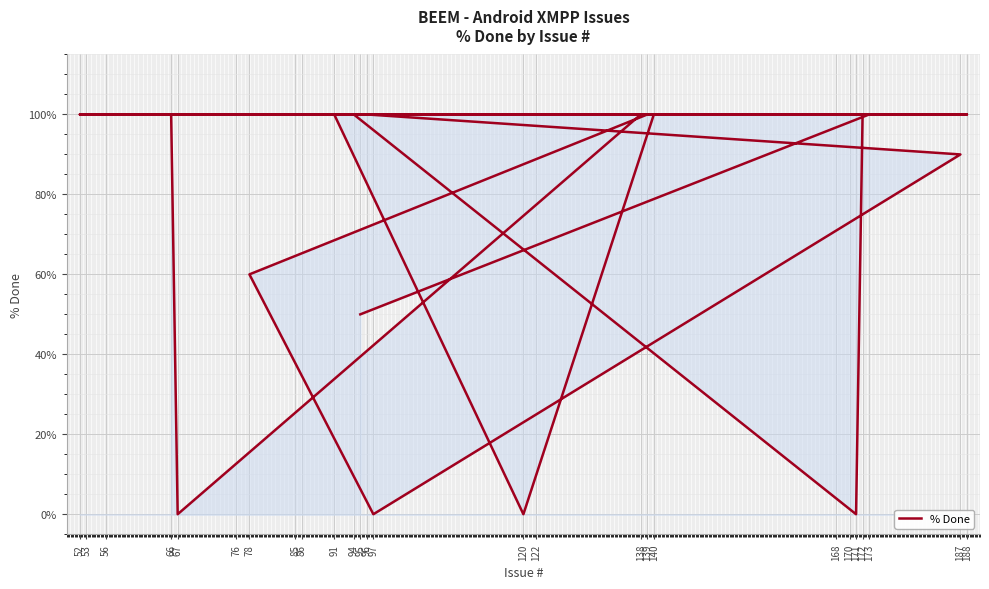

What is the difference between the second highest and second lowest values?

100